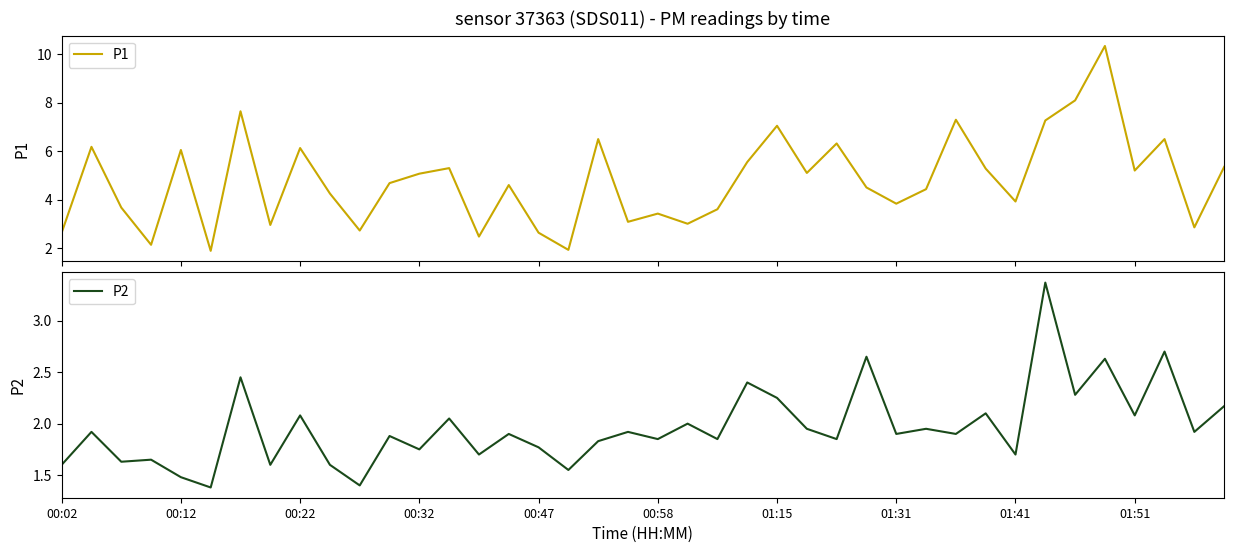

What position from the right is 13?

27